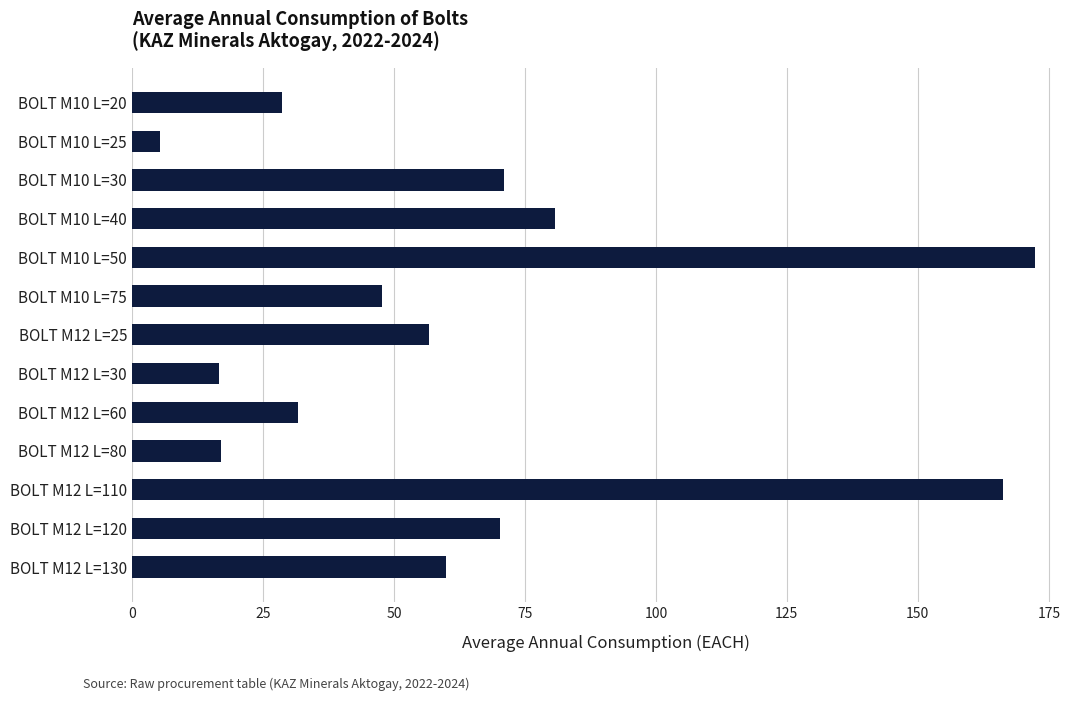

What is the value of the 11th bar from the top?

166.3